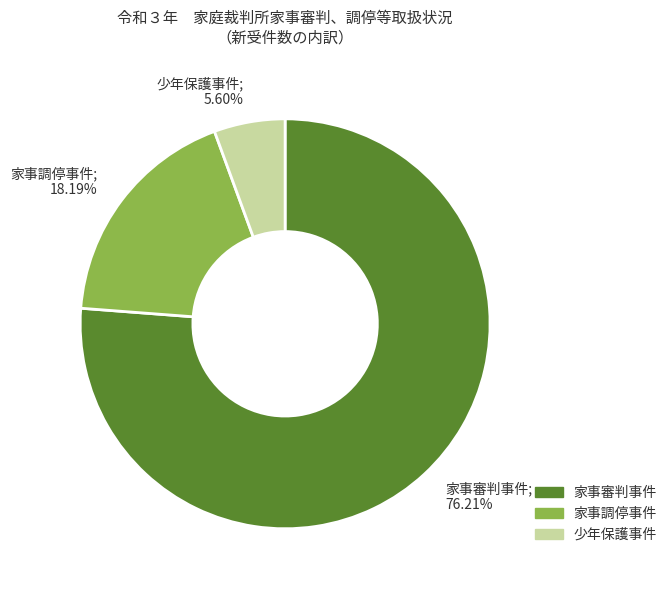

What is the smallest slice in the pie chart?

少年保護事件